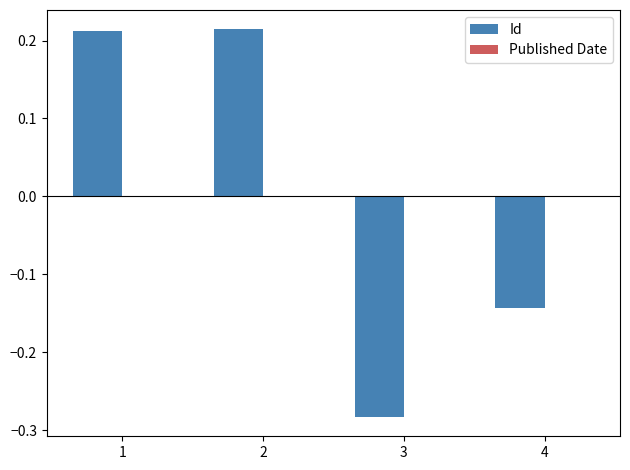

How many series are shown in this chart?

2